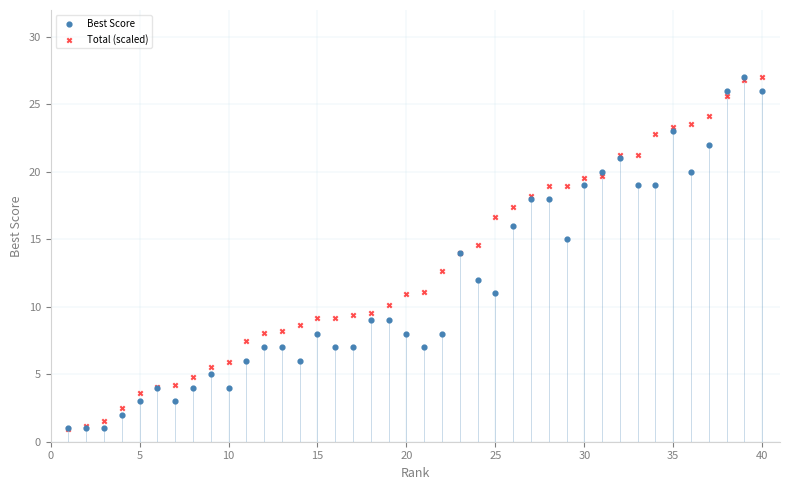

What are all the series names shown in the legend?

Best Score, Total (scaled)